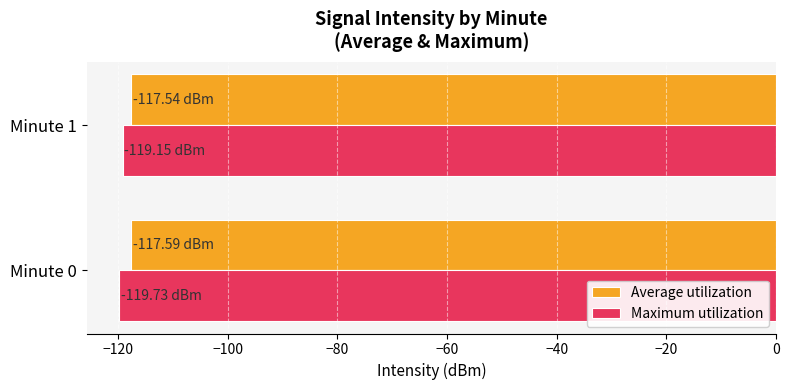

What is the sum of the Maximum utilization values at Minute 1 and Minute 0?

-238.9